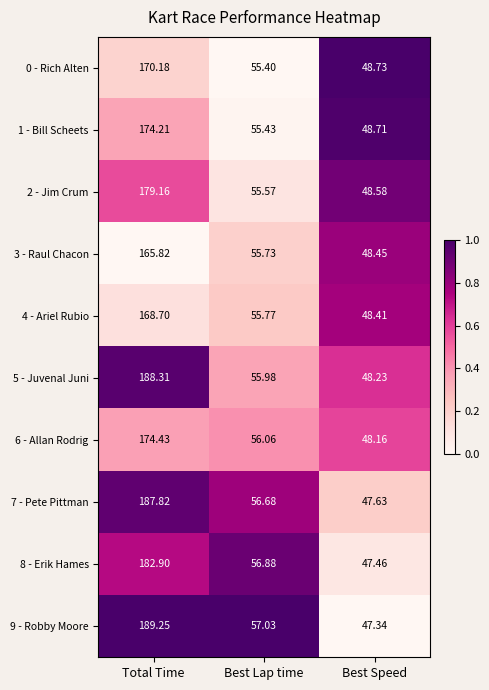

At which label does 1 - Bill Scheets first exceed 55?

Total Time